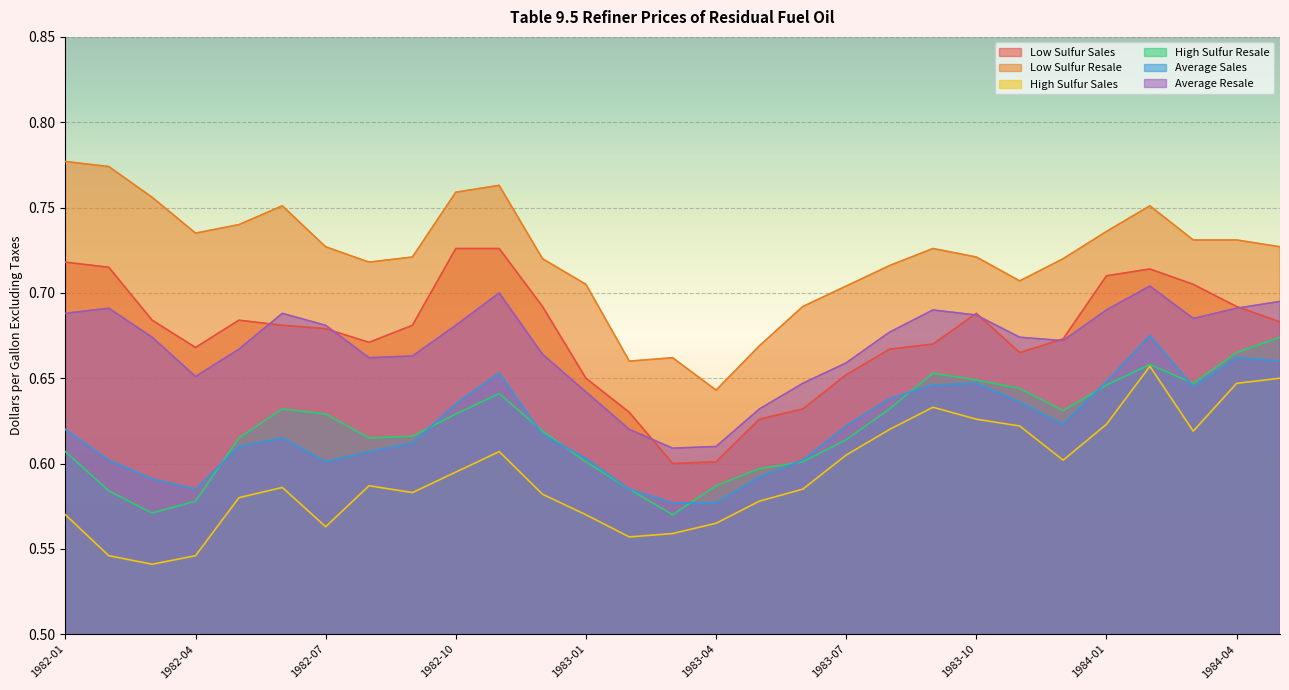

Between 1984-02 and 1983-11, which is larger?

1984-02